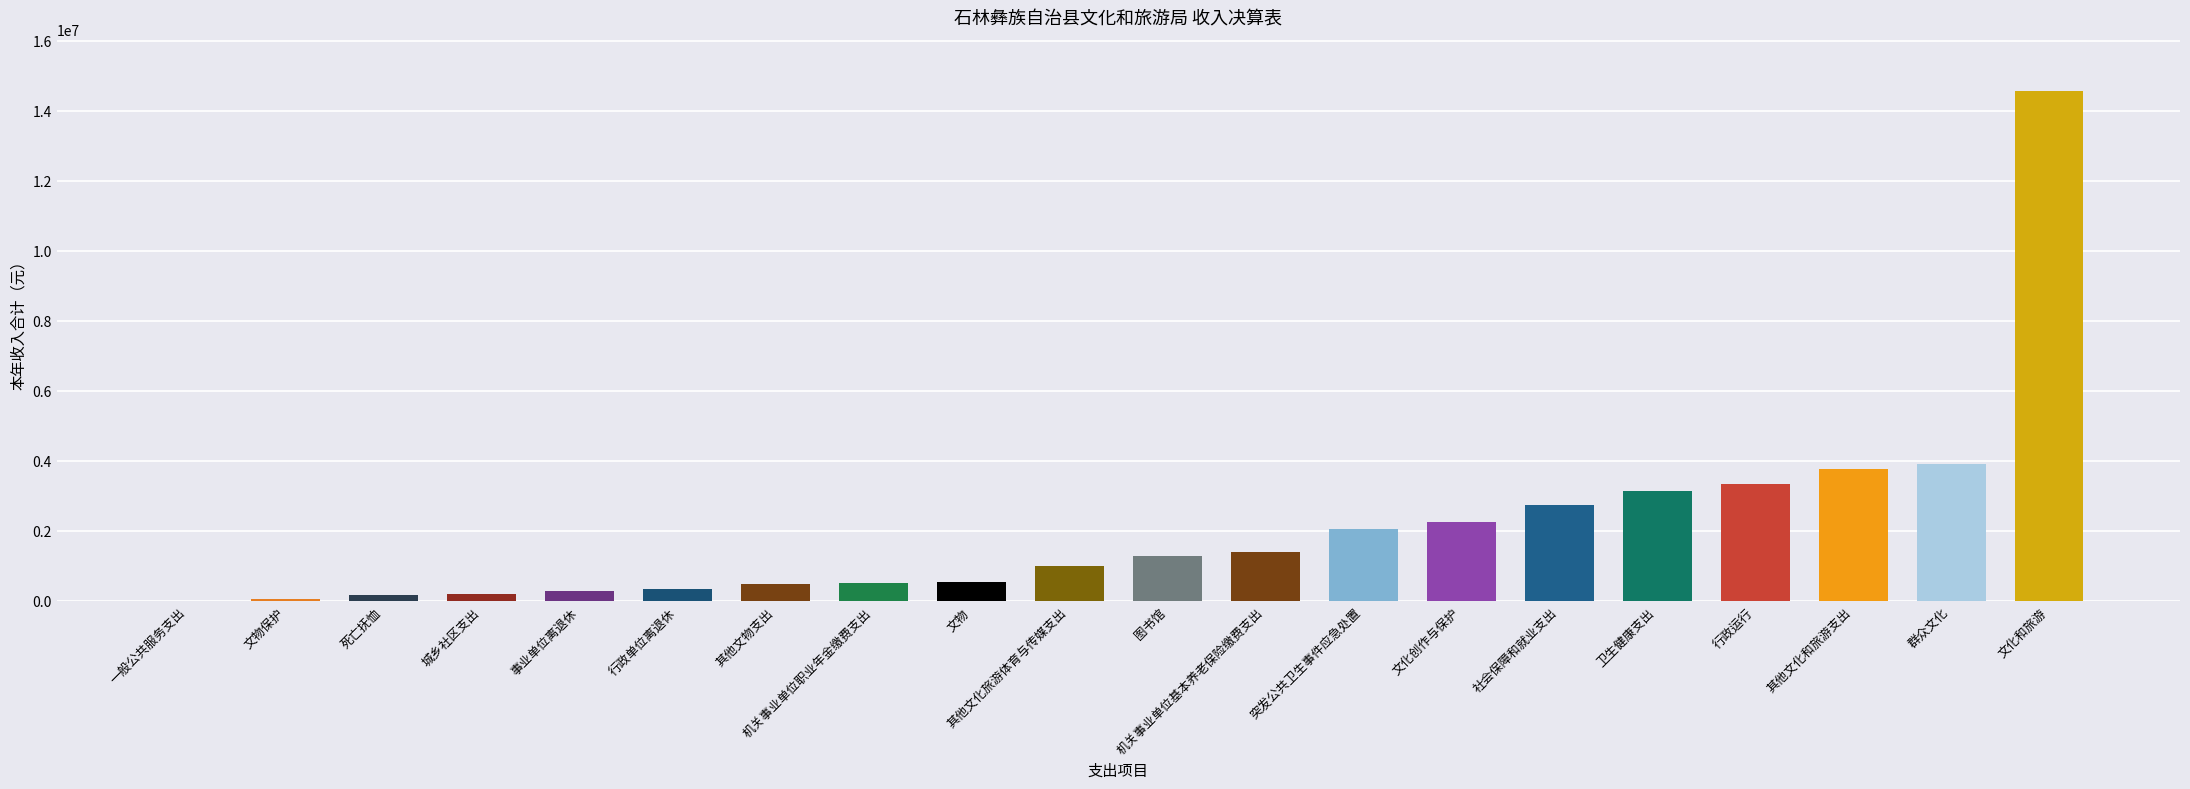

Where is the data nearest to the value 7287062?

群众文化